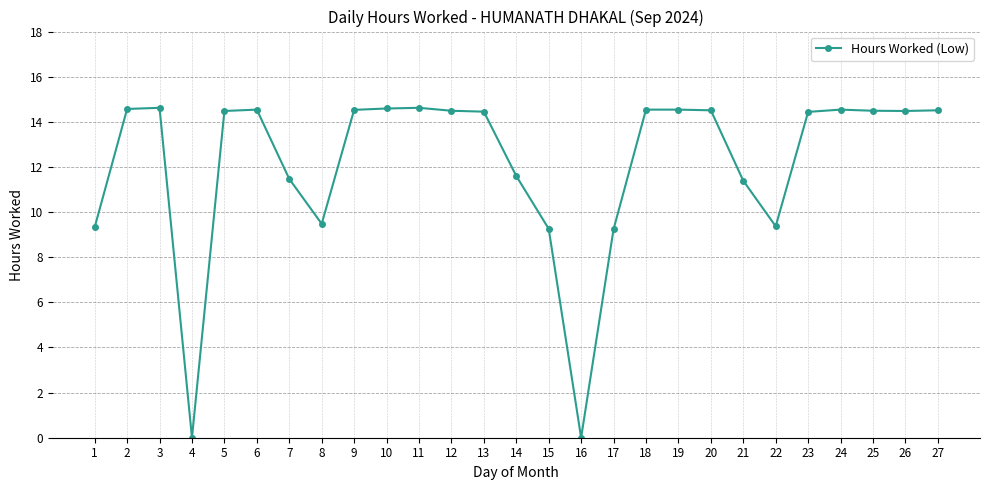

How many values exceed 14?

17